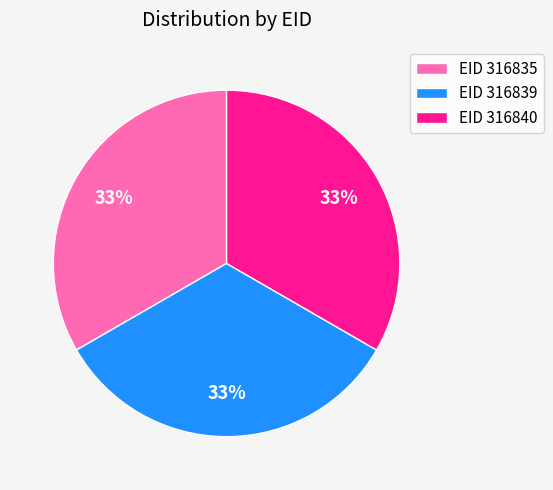

To the nearest percent, what percentage of the pie is EID 316840?

33%